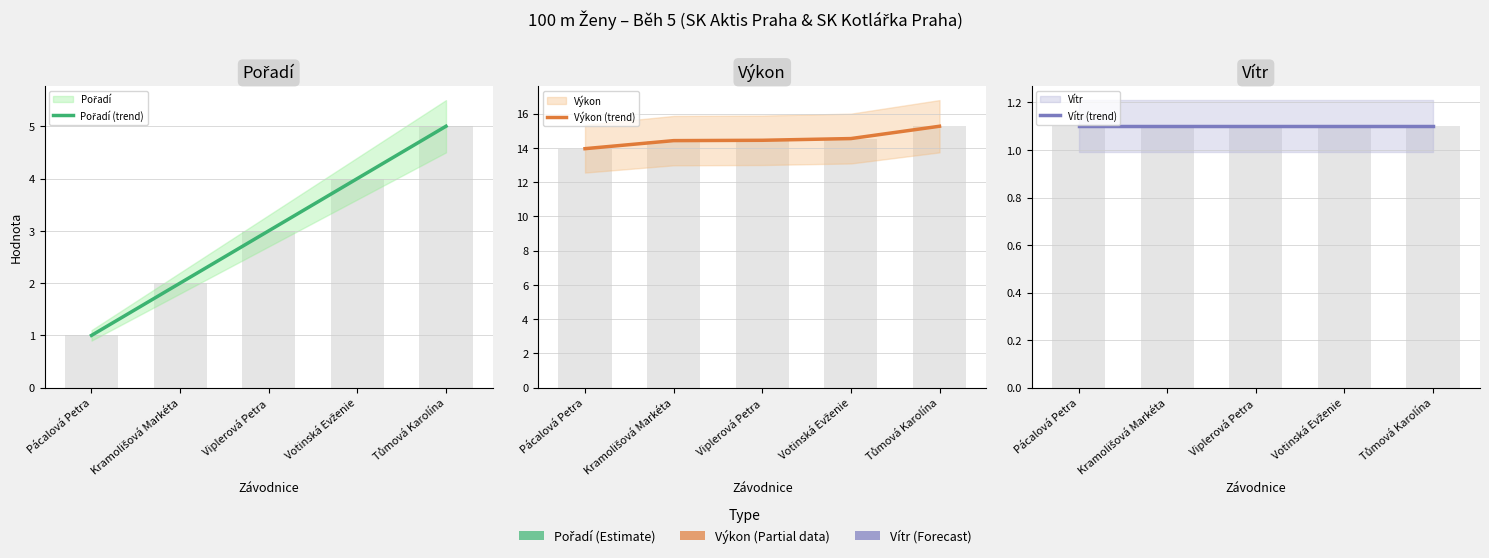

At which label does Vítr (trend) reach its peak?

Pácalová Petra